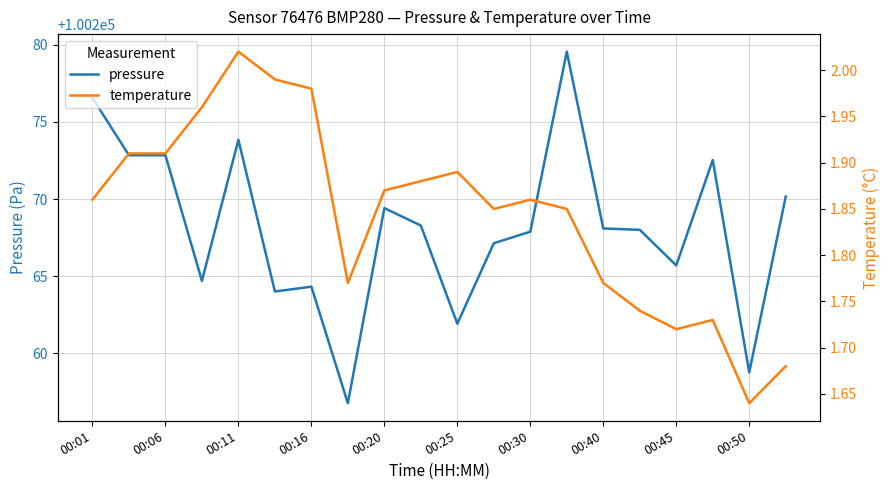

At how many categories does at least one series exceed 81745?

20